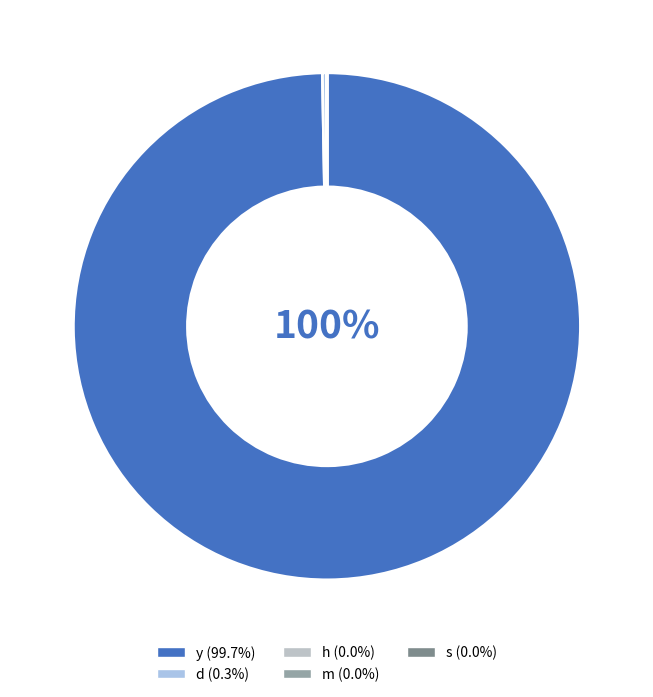

Does y represent more than half of the total?

Yes